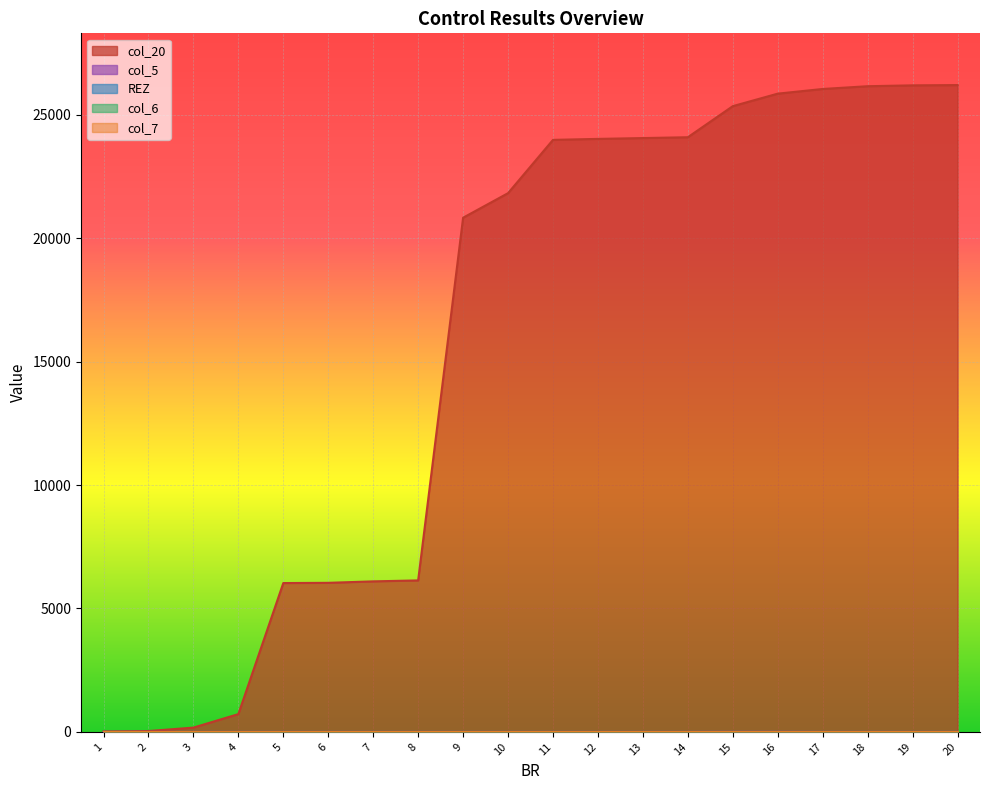

Which series changed the most between 5 and 15?

col_20